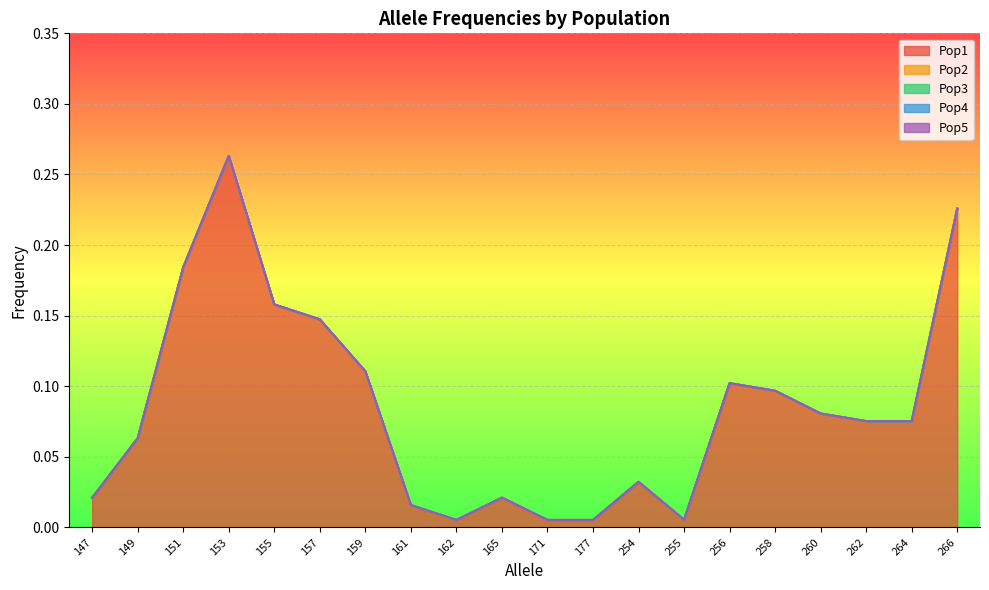

At 159, list the series in order from smallest to largest.

Pop2, Pop3, Pop4, Pop5, Pop1